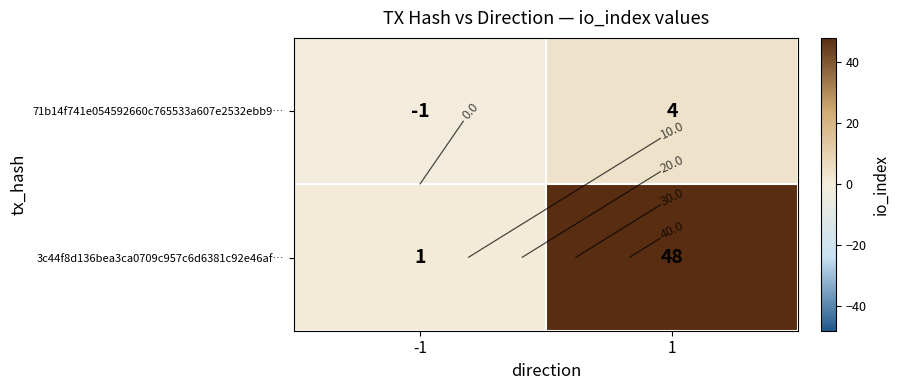

Which series has the widest spread of values?

3c44f8d136bea3ca0709c957c6d6381c92e46af…